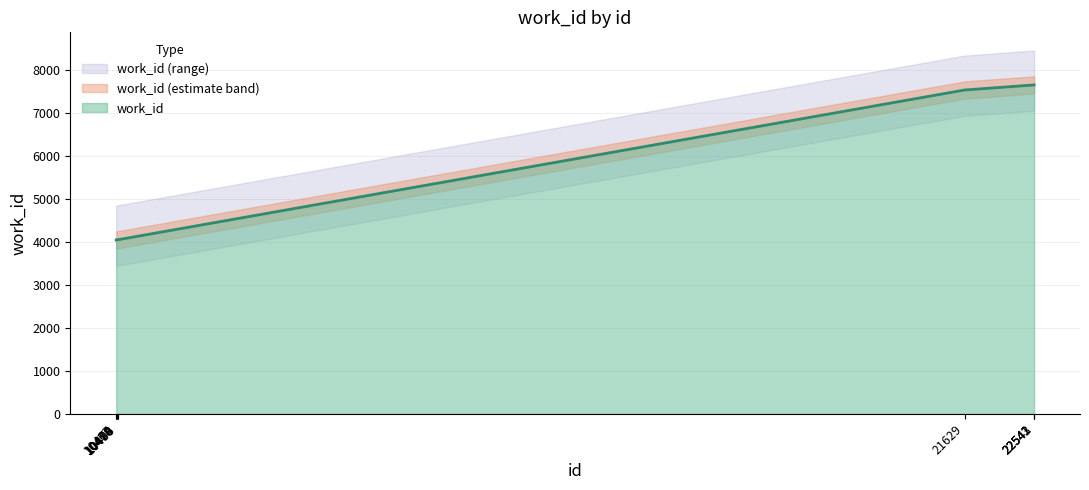

What is the value of the 10th point from the left?

7643